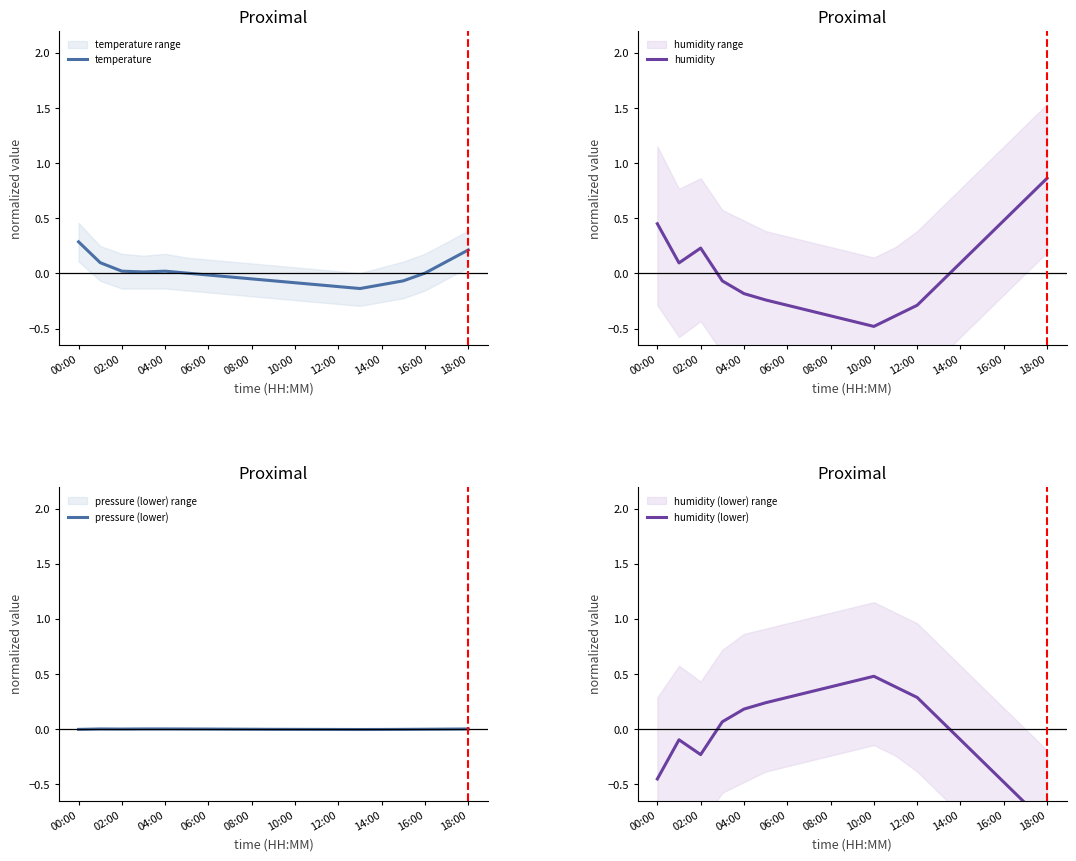

What is the smallest value displayed?

-0.9